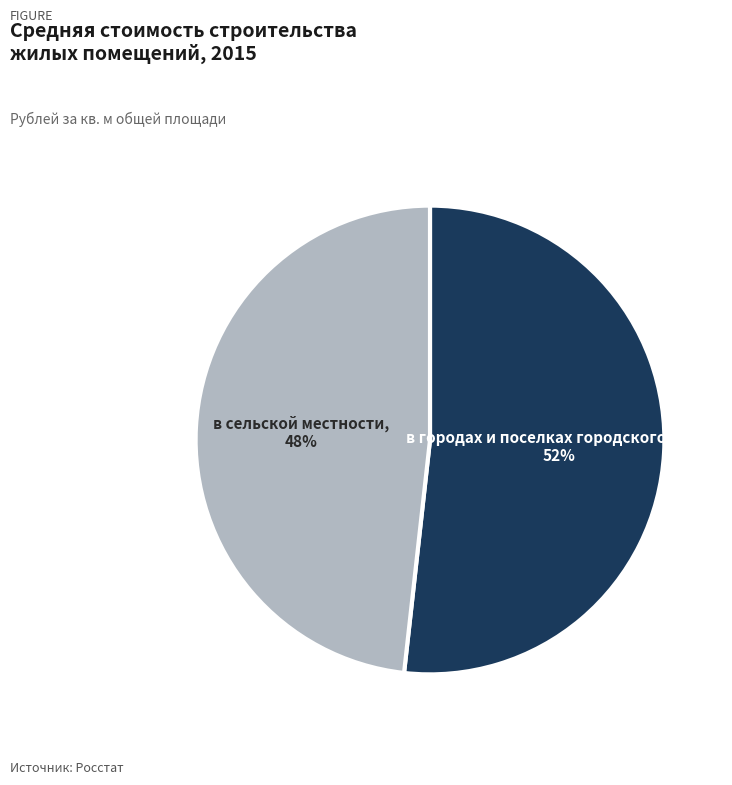

To the nearest percent, what is the average slice percentage?

50%